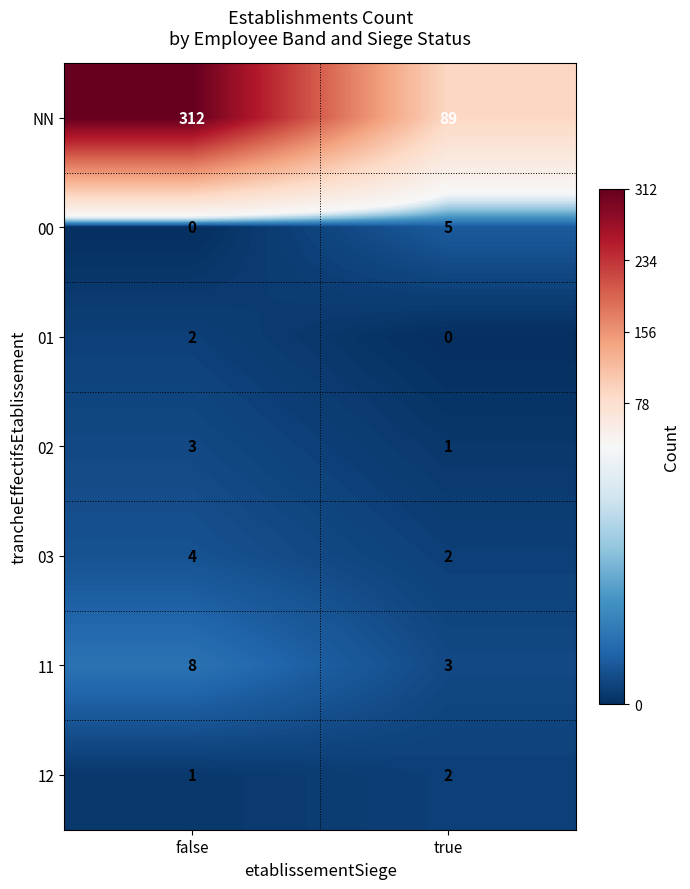

Which series has the widest spread of values?

NN